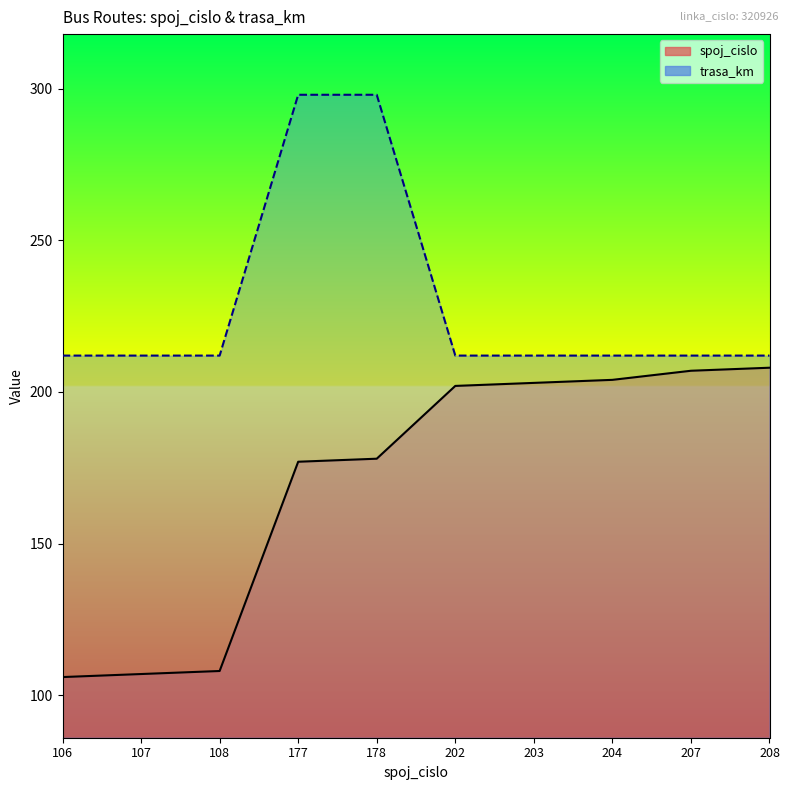

How many lines are shown in the chart?

2